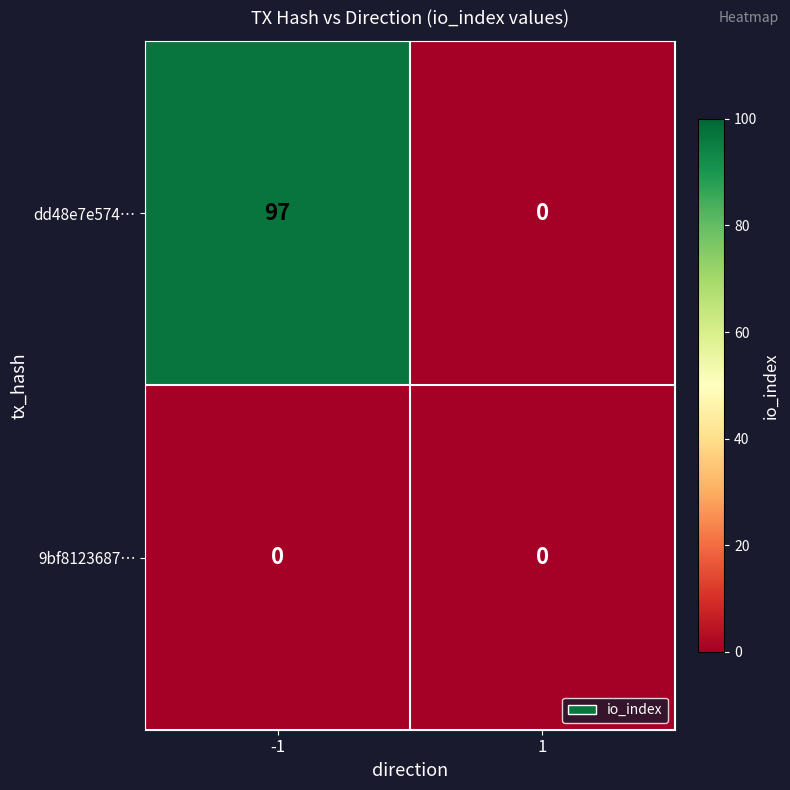

What is the difference between the highest and lowest values at -1?

97